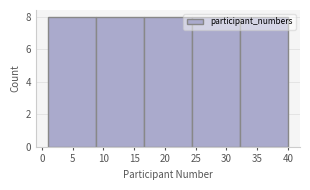

What is the height of the bar covering 1.0 to 8.8 on the x-axis? Neither the bar edges nor the heights are printed on the chart, so give them approximately, as read against the axes.

8